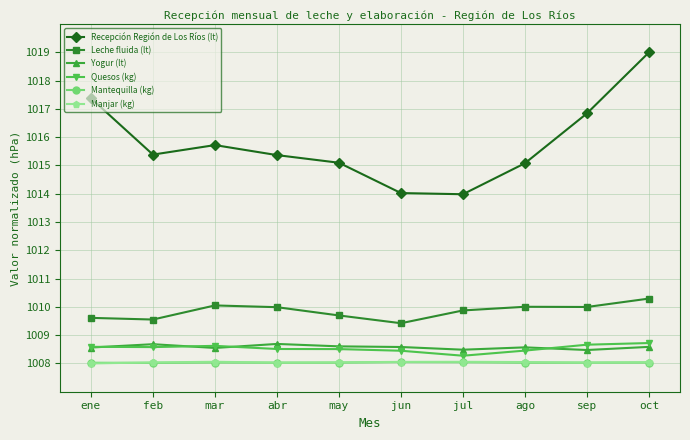

True or false: Mantequilla (kg) and Leche fluida (lt) intersect in this chart.

False